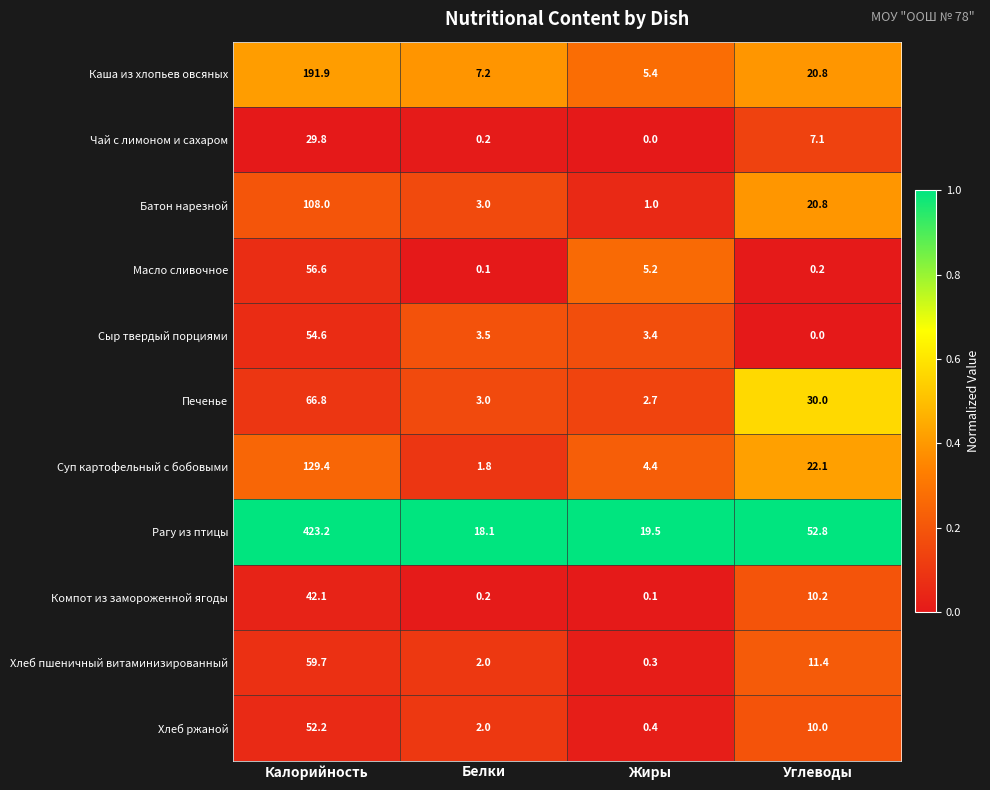

What is the spread (max minus min) of values at Калорийность?

393.4